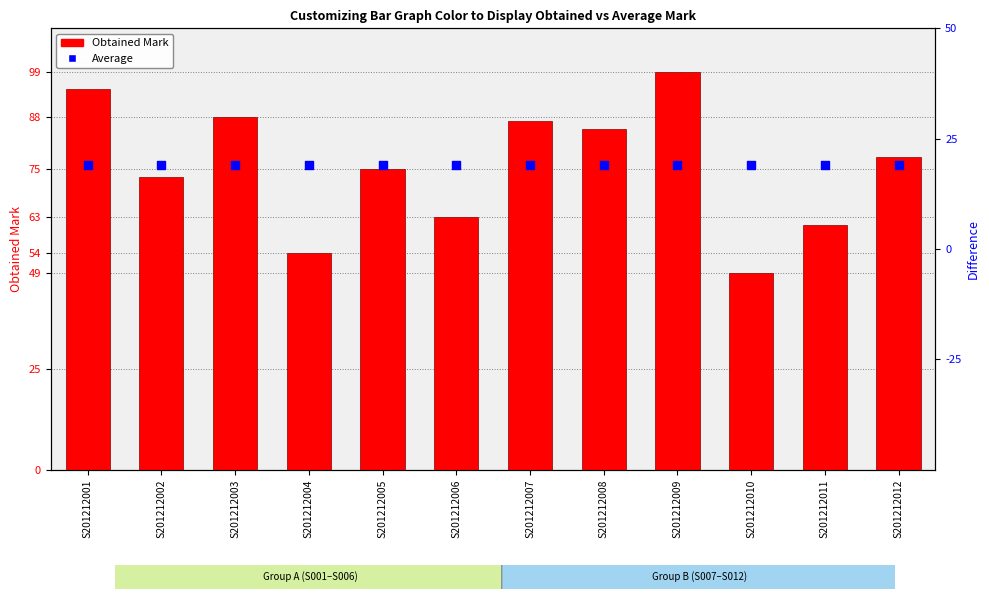

Which series has the widest spread of Y values?

Obtained Mark